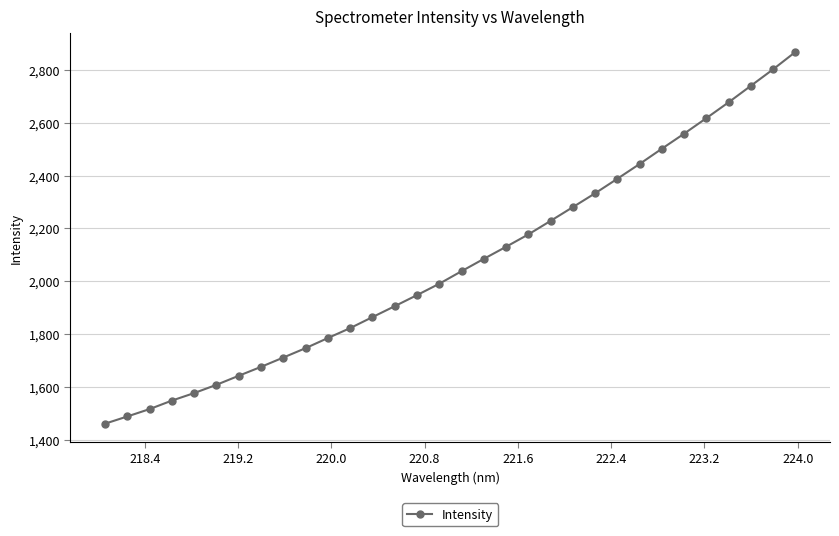

What is the maximum value shown in the chart?

2868.1